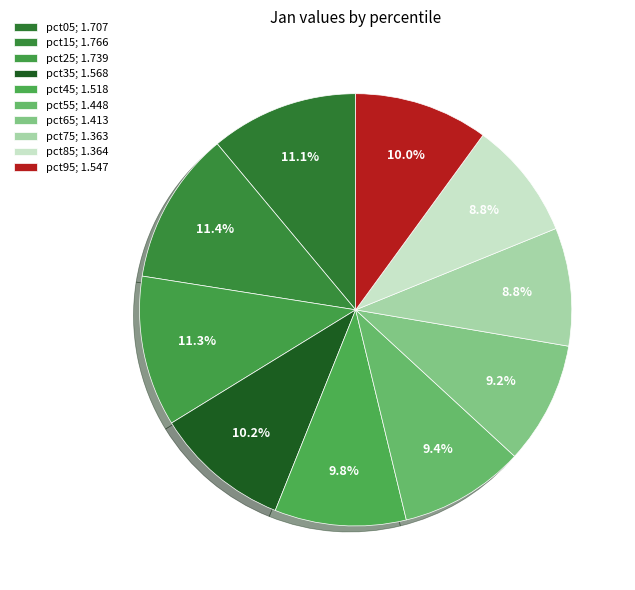

How many slices are in this pie chart?

10